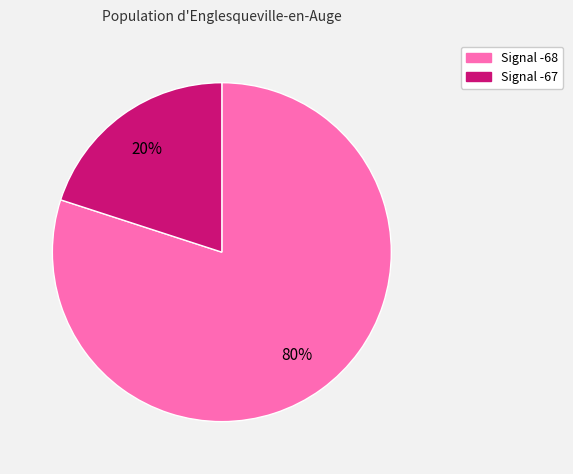

To the nearest percent, what is the average slice percentage?

50%